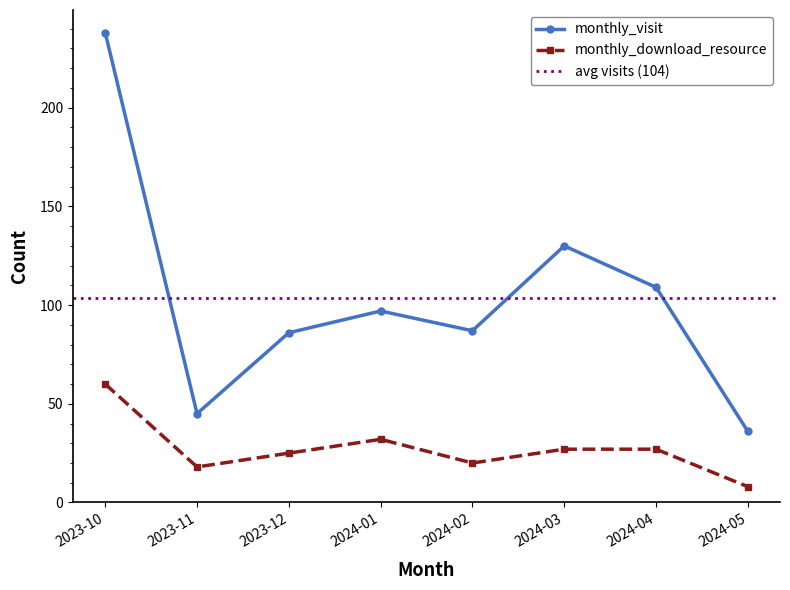

What is the label of the 7th point from the left?

2024-04